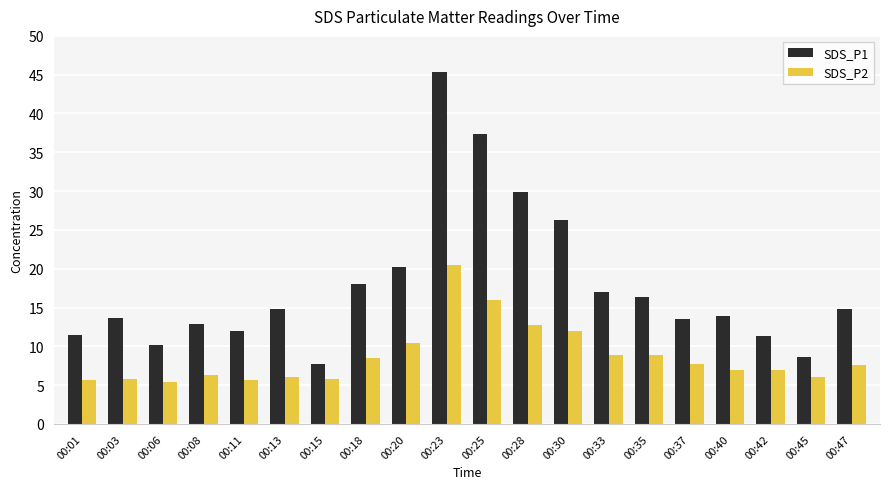

Between 00:13 and 00:45, which series saw the biggest shift?

SDS_P1